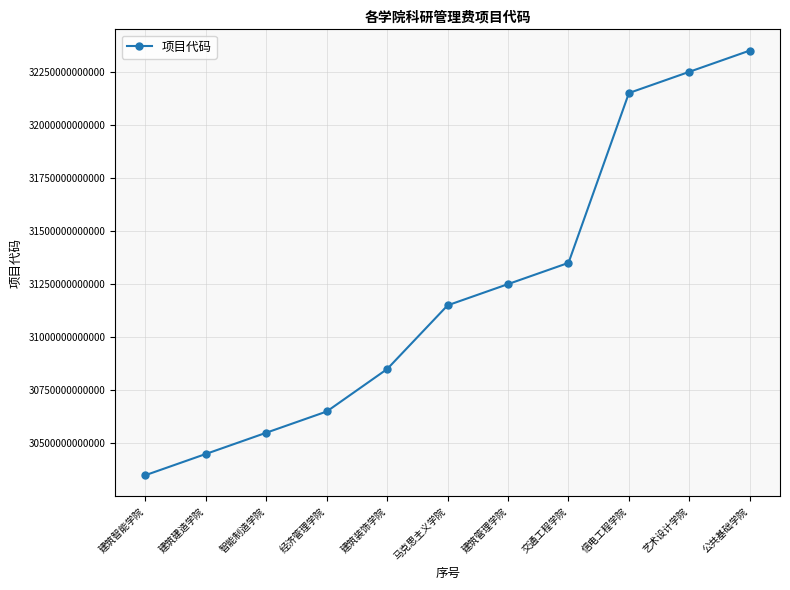

How many series are shown in this chart?

1